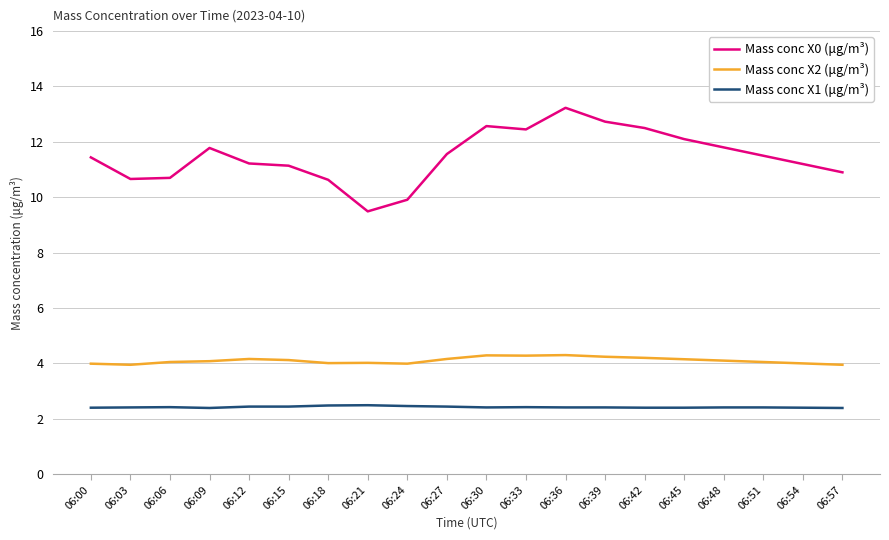

Which series has the widest spread of values?

Mass conc X0 (μg/m³)